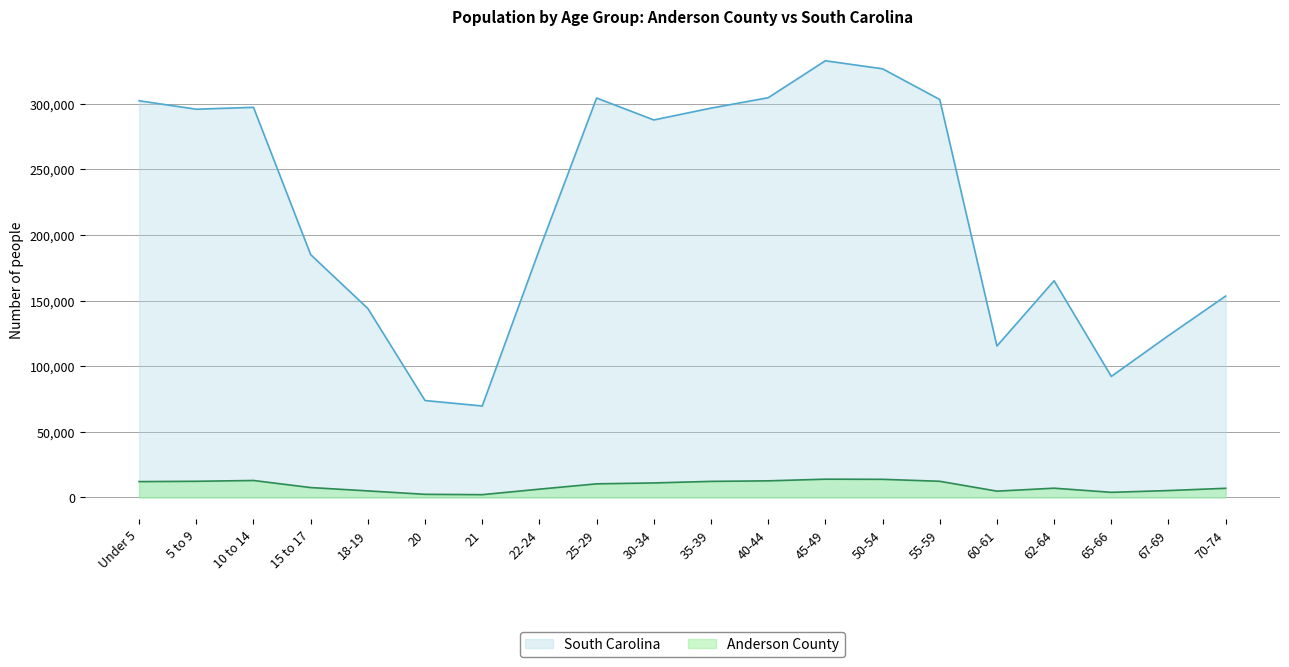

The South Carolina series shows 40663 at 70-74. True or false?

False